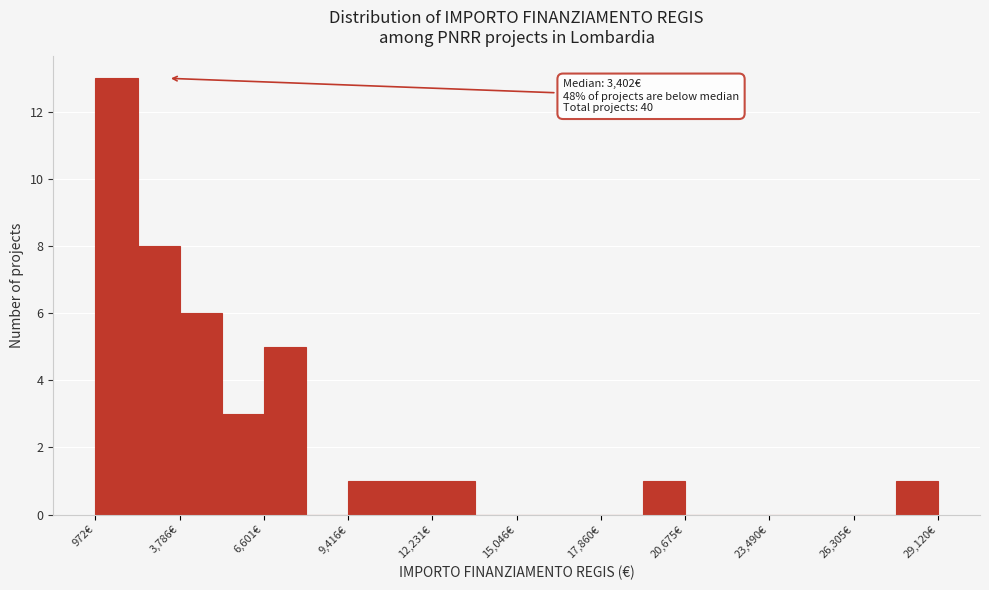

Read against the x-axis, roughly where is the centre of the tallest bar?

1500